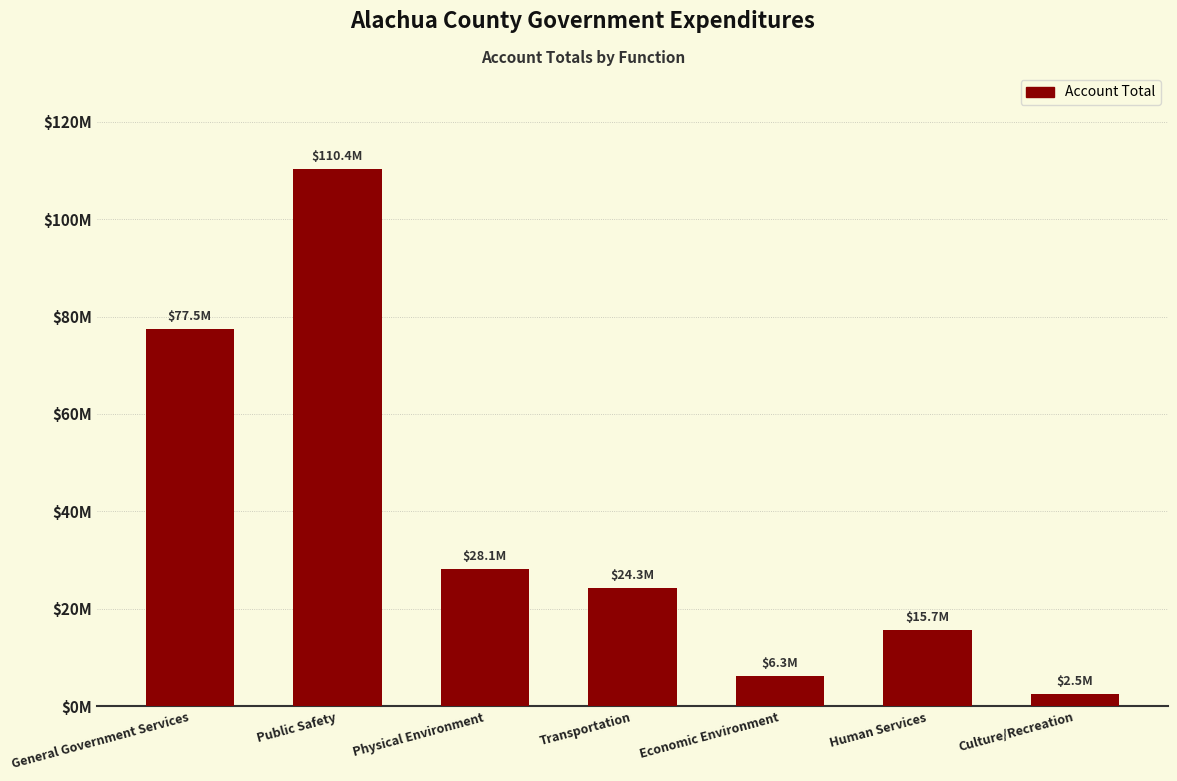

At which label is the value closest to 56455937?

General Government Services